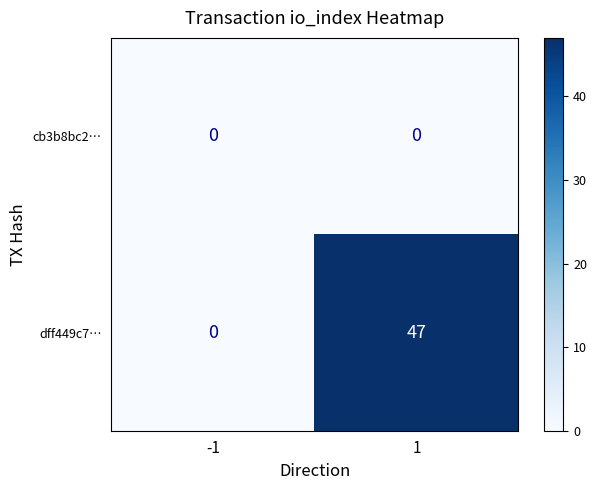

What is the total value across all series at 1?

47